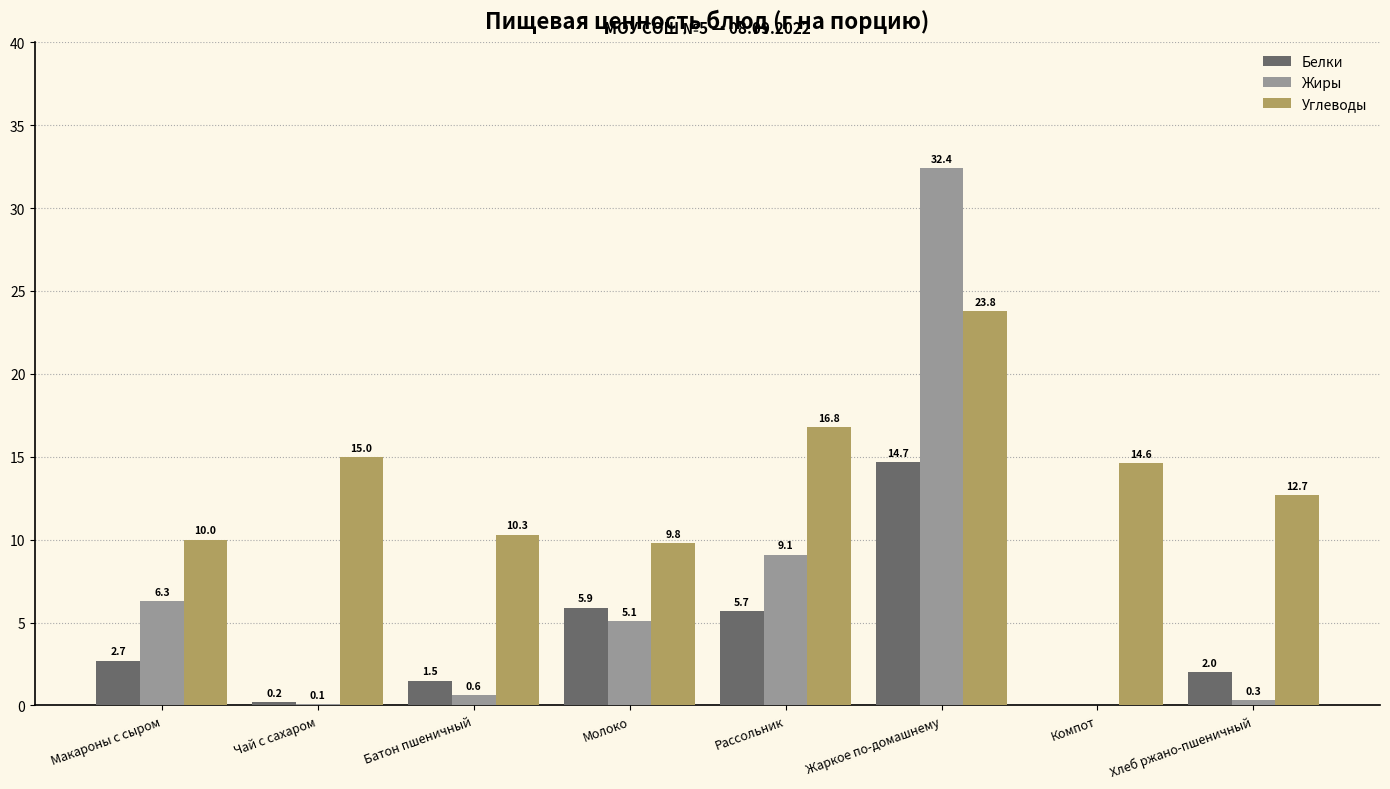

Is it true that Белки equals 9.8 at Молоко?

False